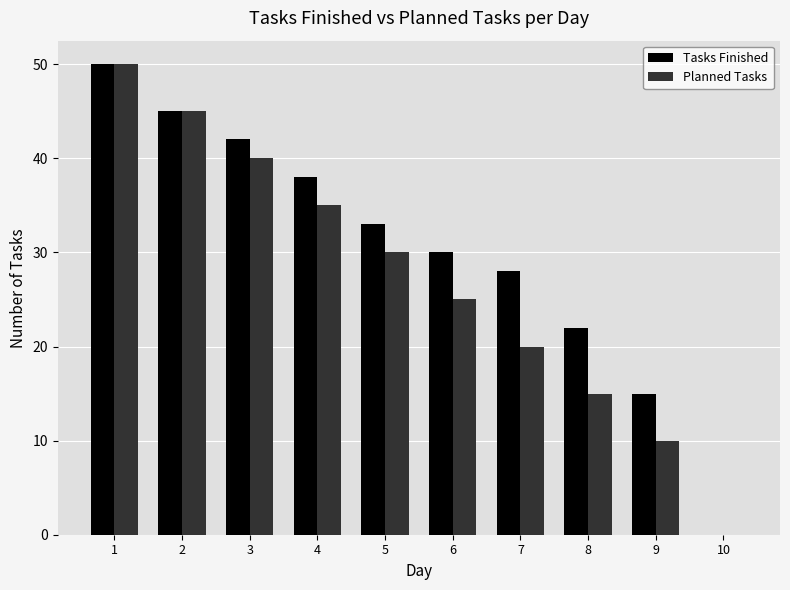

What value does the Tasks Finished series have at 5?

33